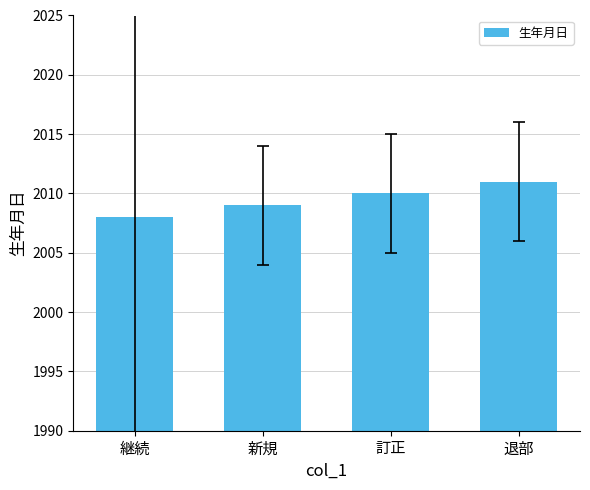

Read the value at 新規.

2009